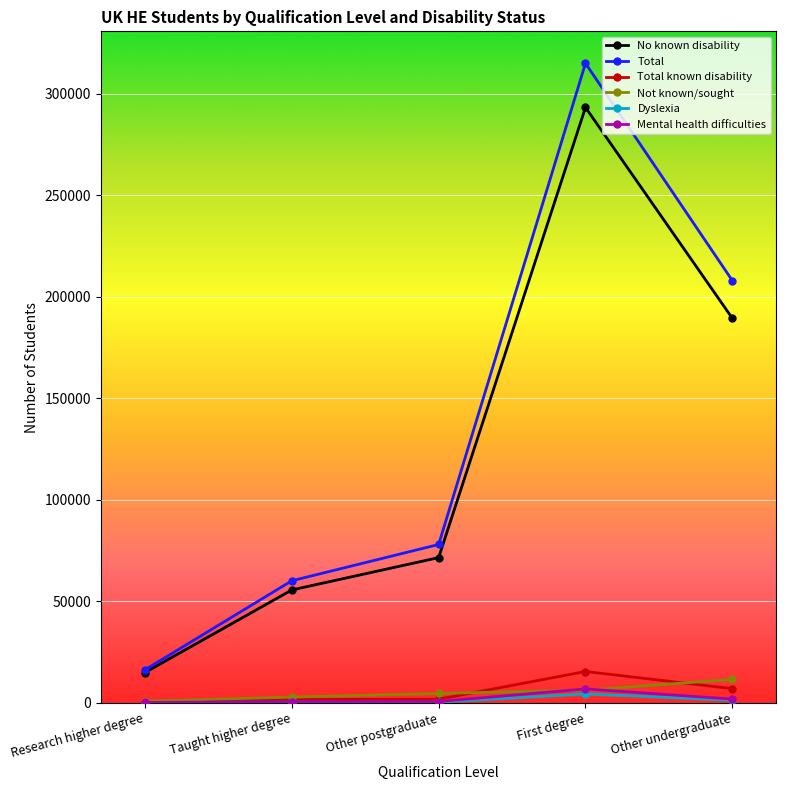

Which series has the largest range (max minus min)?

Total